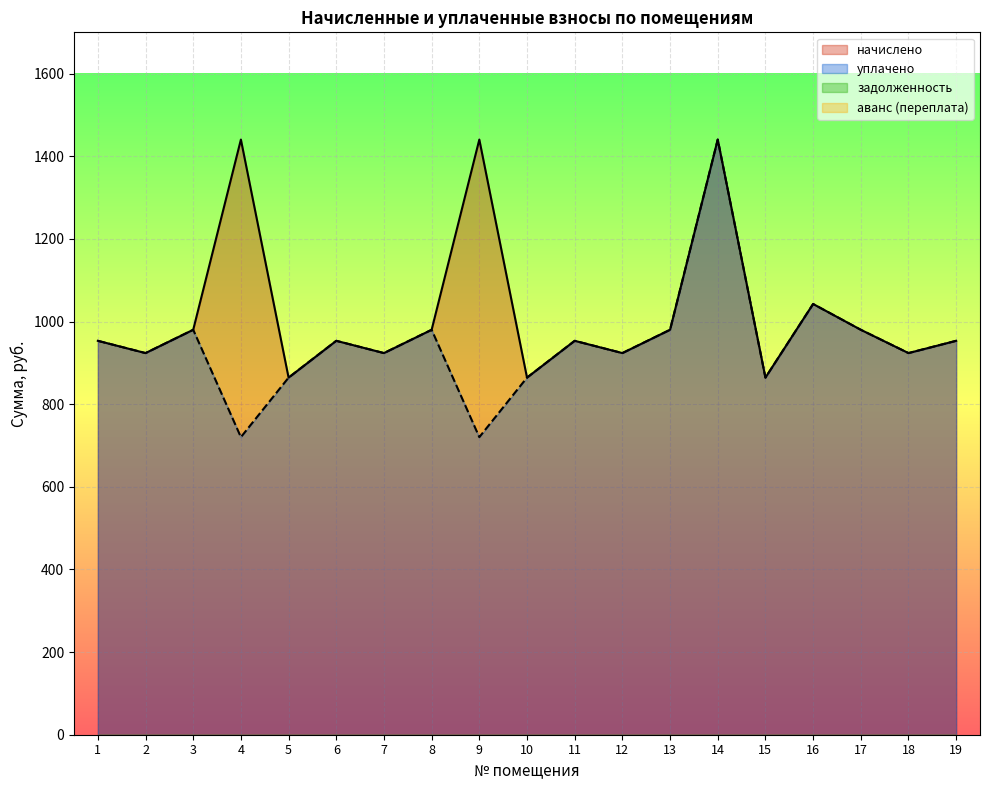

List the series in order of their overall mean, lowest first.

уплачено, начислено